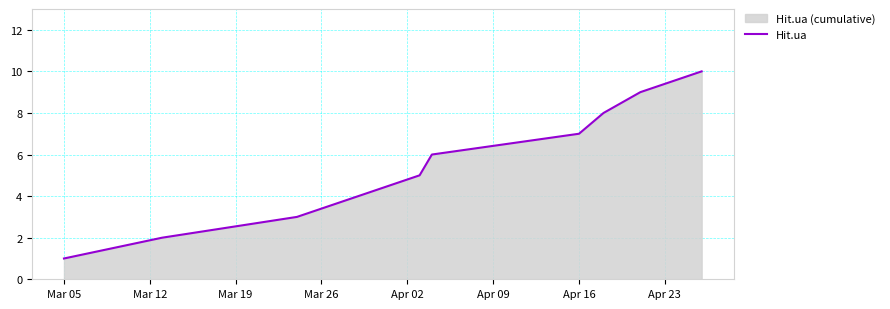

Does the chart have visible grid lines?

Yes